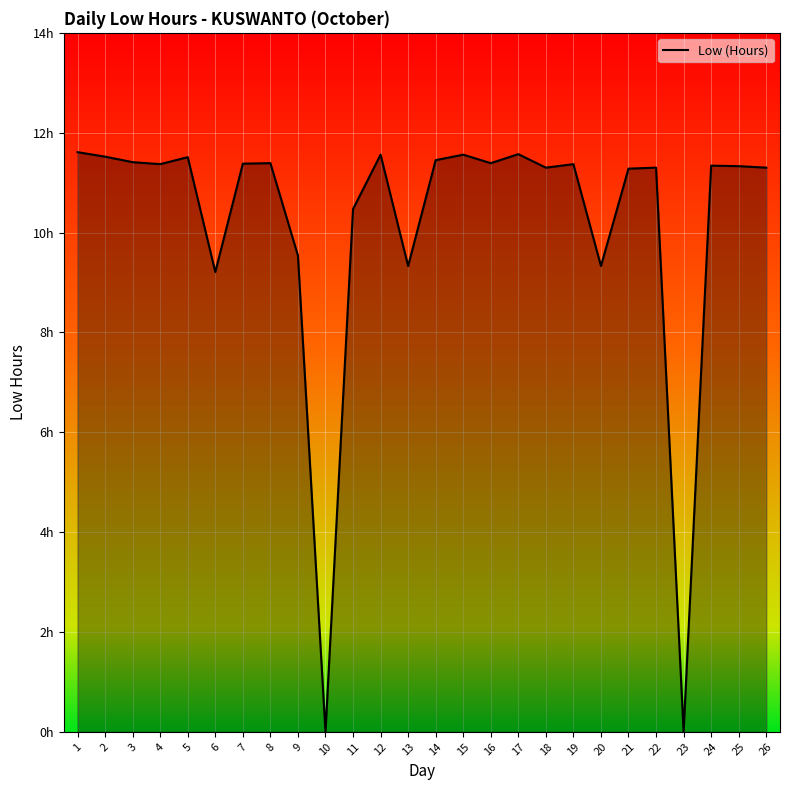

Does the chart display data point markers on the line(s)?

No